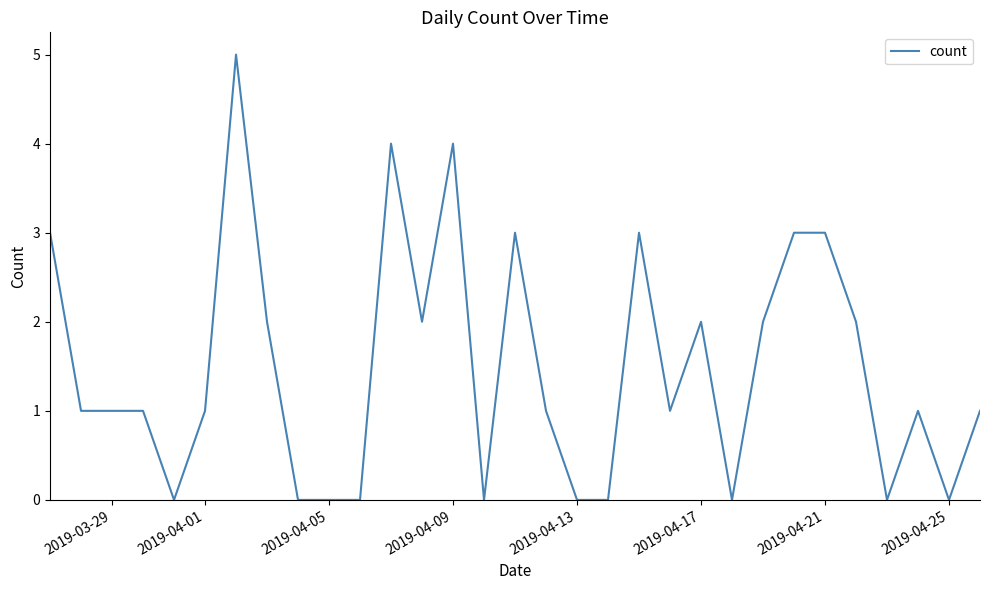

What is the difference between the maximum and minimum values?

5